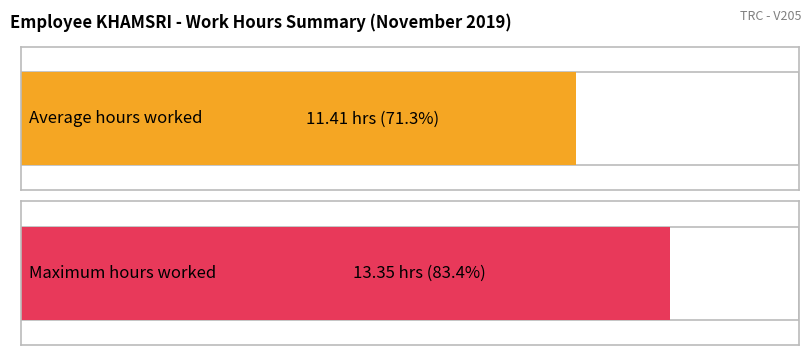

What is the maximum value shown in the chart?

13.3